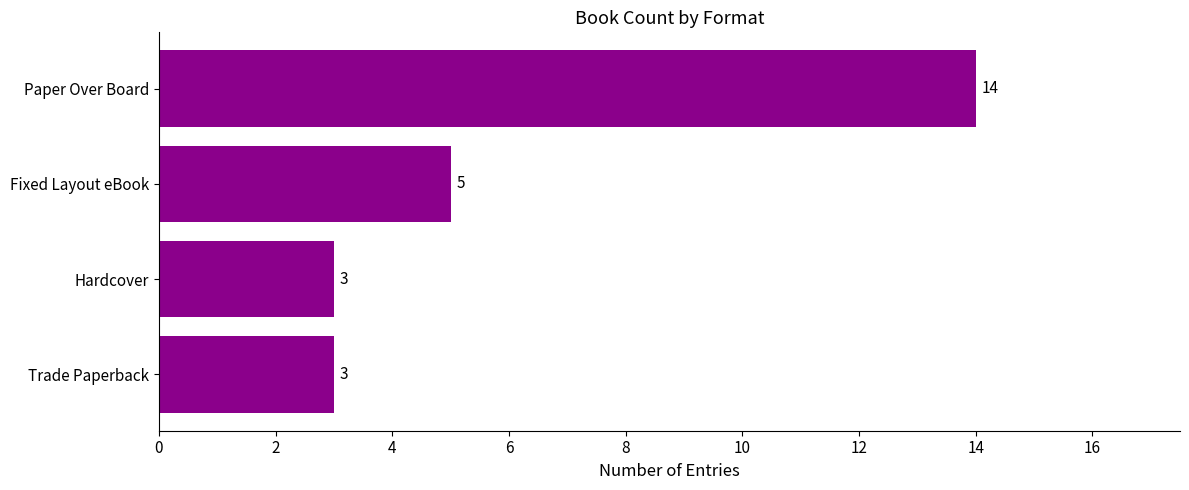

True or false: the data shows 23 at Paper Over Board.

False